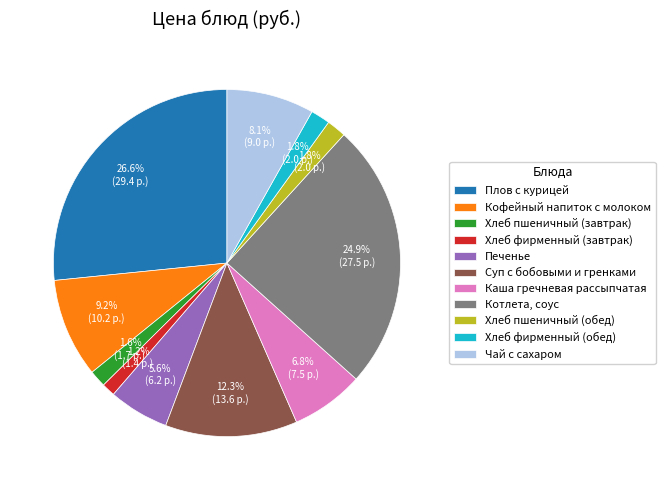

Is it true that Чай с сахаром is 3% of the pie?

False